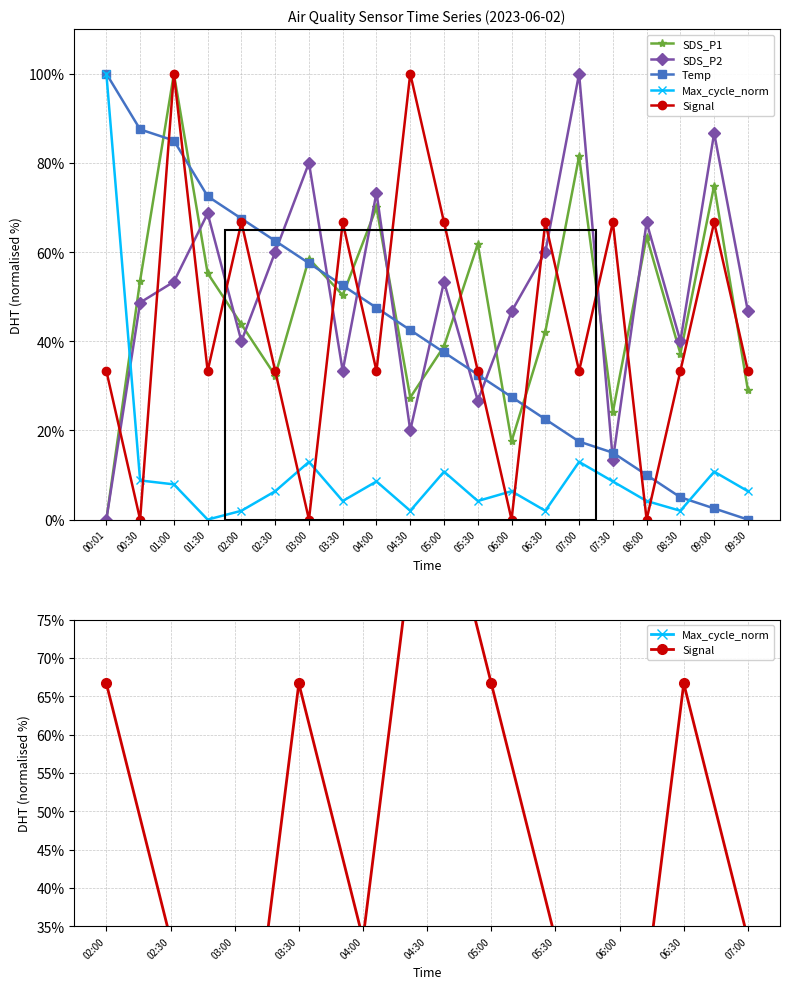

What is the value of the SDS_P2 point at the 18th from the left?

40.0